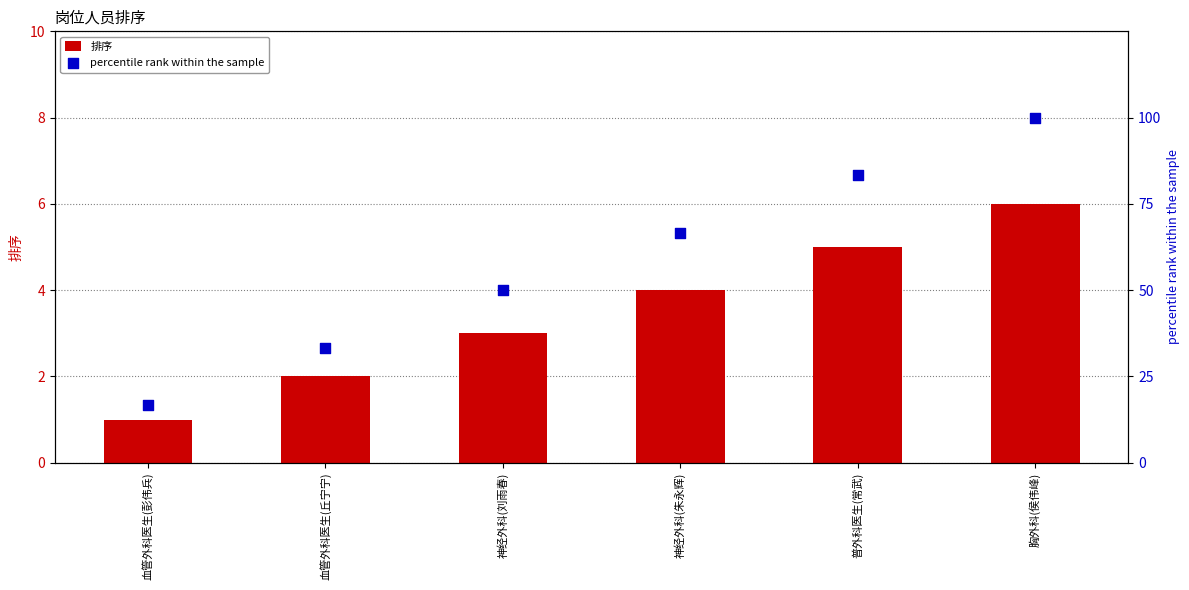

Which series contains the lowest Y value?

排序